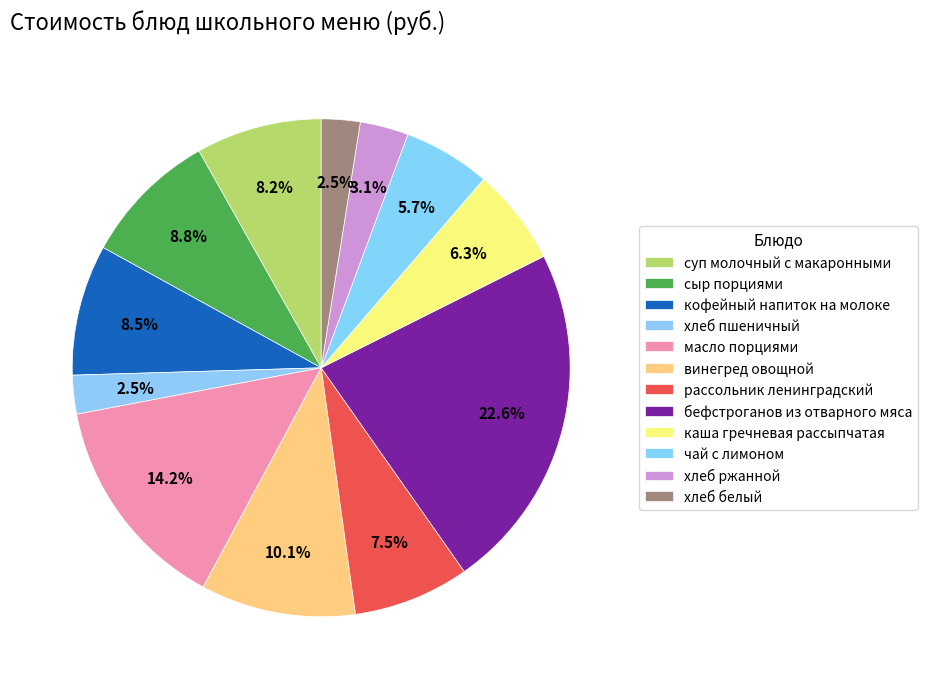

Is it true that бефстроганов из отварного мяса is 23% of the pie?

True